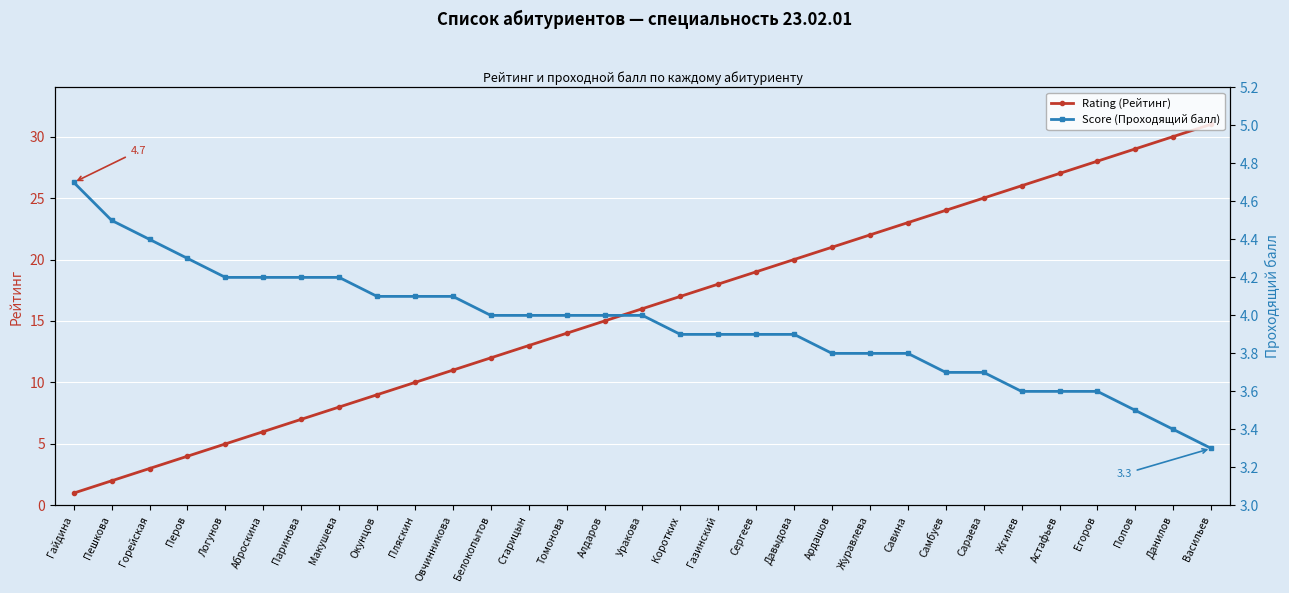

Read the Rating (Рейтинг) value at Перов.

4